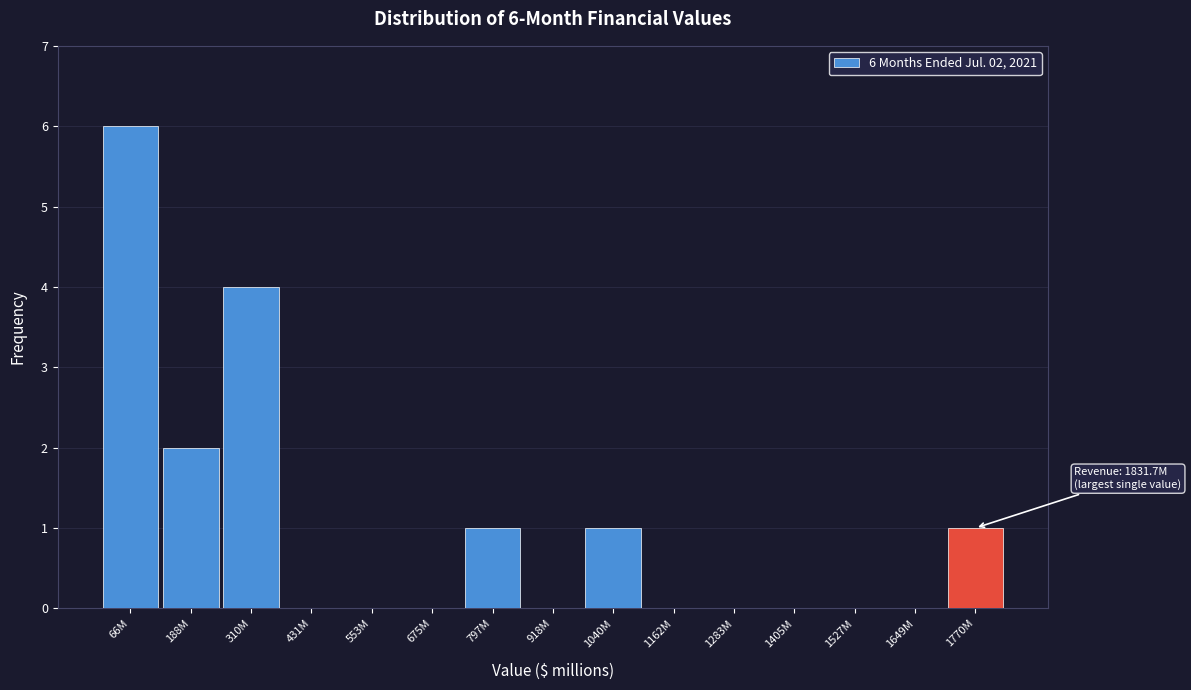

Reading left to right, list all the values displayed in this chart.

66M=6	188M=2	310M=4	431M=0	553M=0	675M=0	797M=1	918M=0	1040M=1	1162M=0	1283M=0	1405M=0	1527M=0	1649M=0	1770M=1